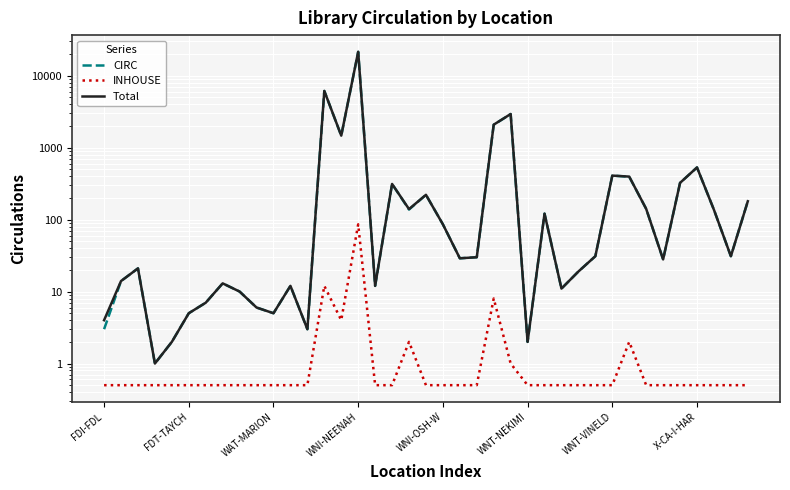

True or false: INHOUSE and CIRC cross at least once.

False